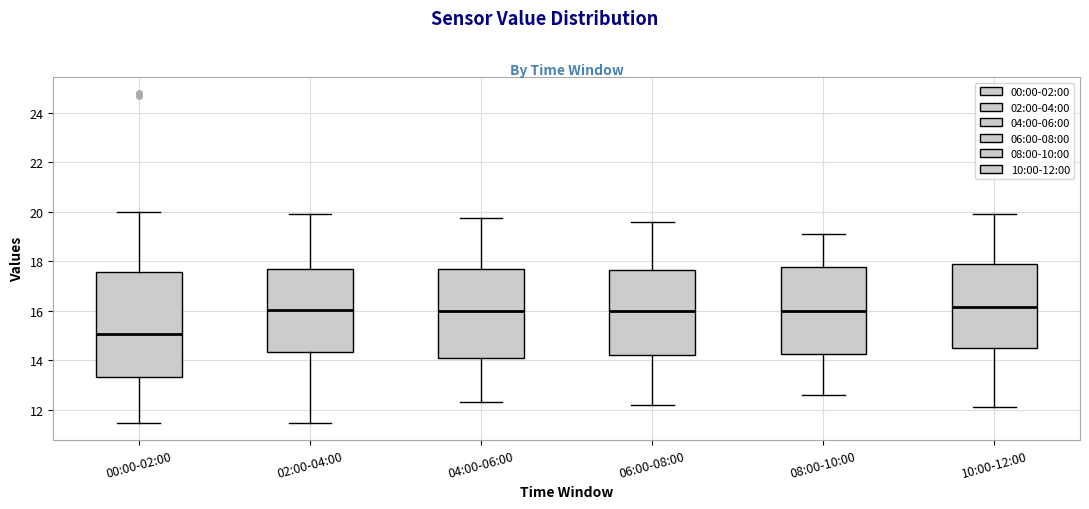

Comparing the boxes themselves (not the whiskers), which one is the tallest?

00:00-02:00